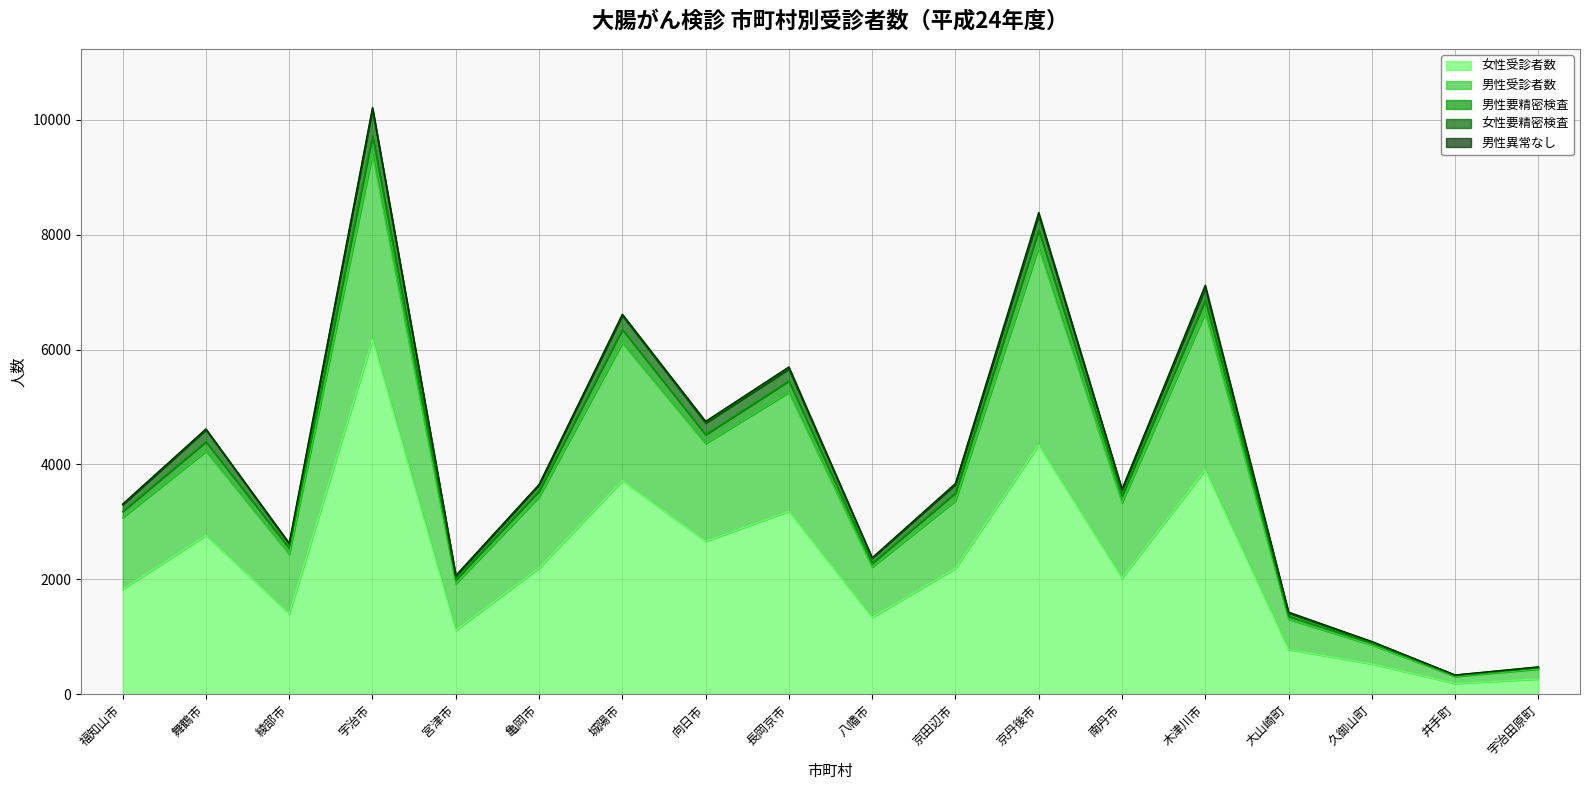

How many lines are shown in the chart?

5